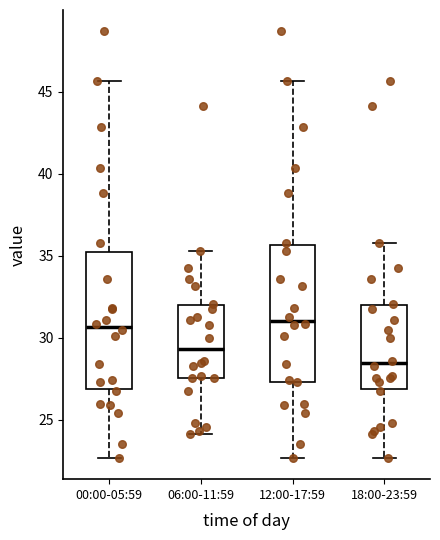

Which box has the lowest median line?

18:00-23:59